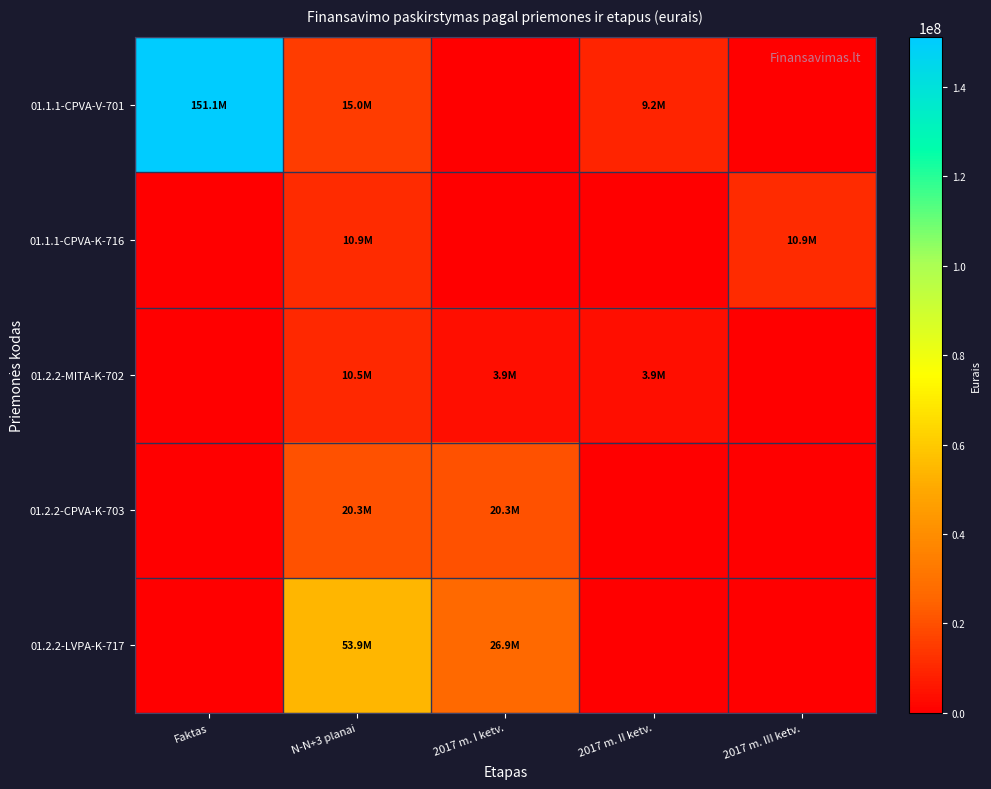

Reading right to left, transcribe all the data shown in this chart.

01.1.1-CPVA-V-701: 2017 m. III ketv.=0	2017 m. II ketv.=9201000	2017 m. I ketv.=0	N-N+3 planai=14993400	Faktas=151083757
01.1.1-CPVA-K-716: 2017 m. III ketv.=10860750	2017 m. II ketv.=0	2017 m. I ketv.=0	N-N+3 planai=10860750	Faktas=0
01.2.2-MITA-K-702: 2017 m. III ketv.=0	2017 m. II ketv.=3909174	2017 m. I ketv.=3909174	N-N+3 planai=10512874	Faktas=0
01.2.2-CPVA-K-703: 2017 m. III ketv.=0	2017 m. II ketv.=0	2017 m. I ketv.=20273402	N-N+3 planai=20273402	Faktas=0
01.2.2-LVPA-K-717: 2017 m. III ketv.=0	2017 m. II ketv.=0	2017 m. I ketv.=26938140	N-N+3 planai=53876280	Faktas=0